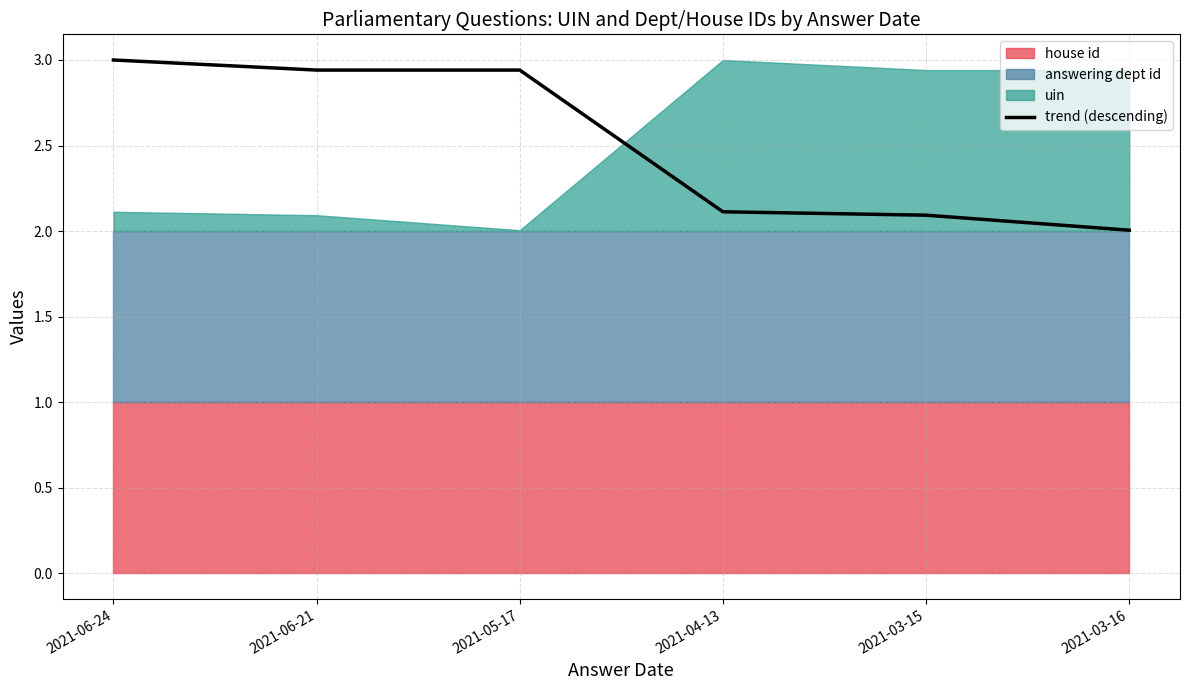

What is the minimum value shown in the chart?

2.0